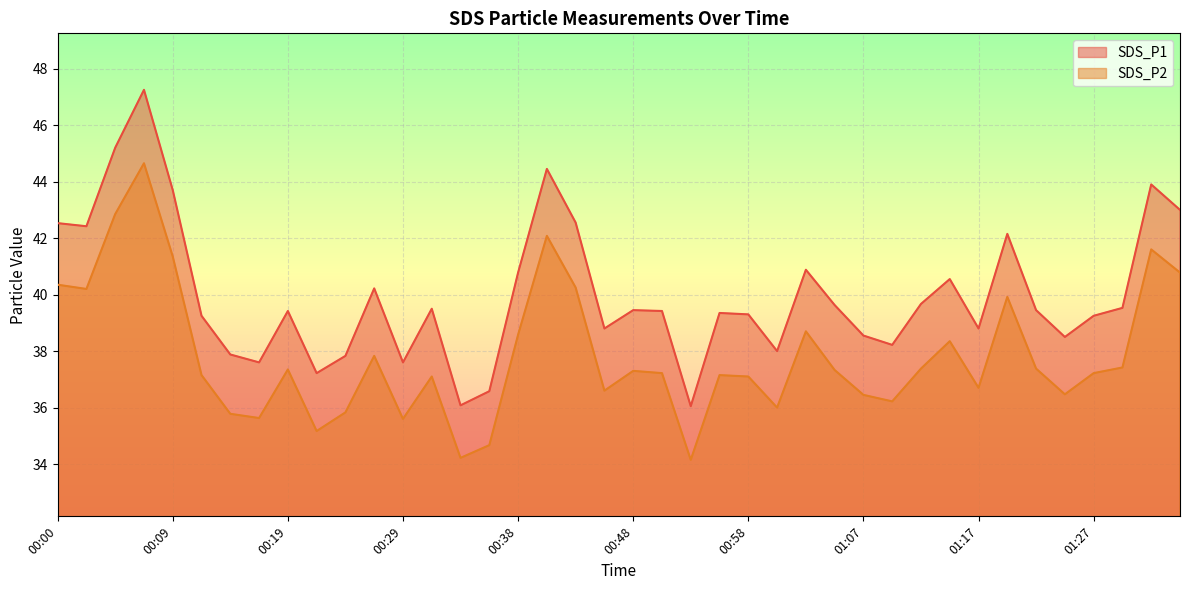

Rank the series by their average value, from lowest to highest.

SDS_P2, SDS_P1